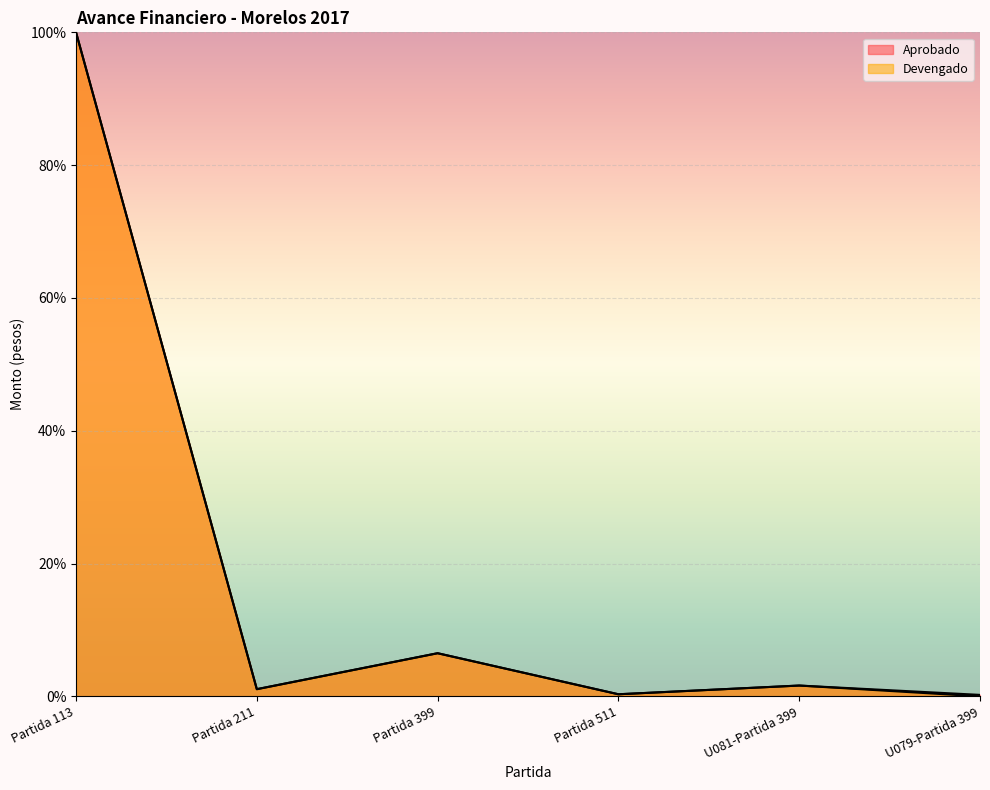

Which series has the largest total across all categories?

Aprobado